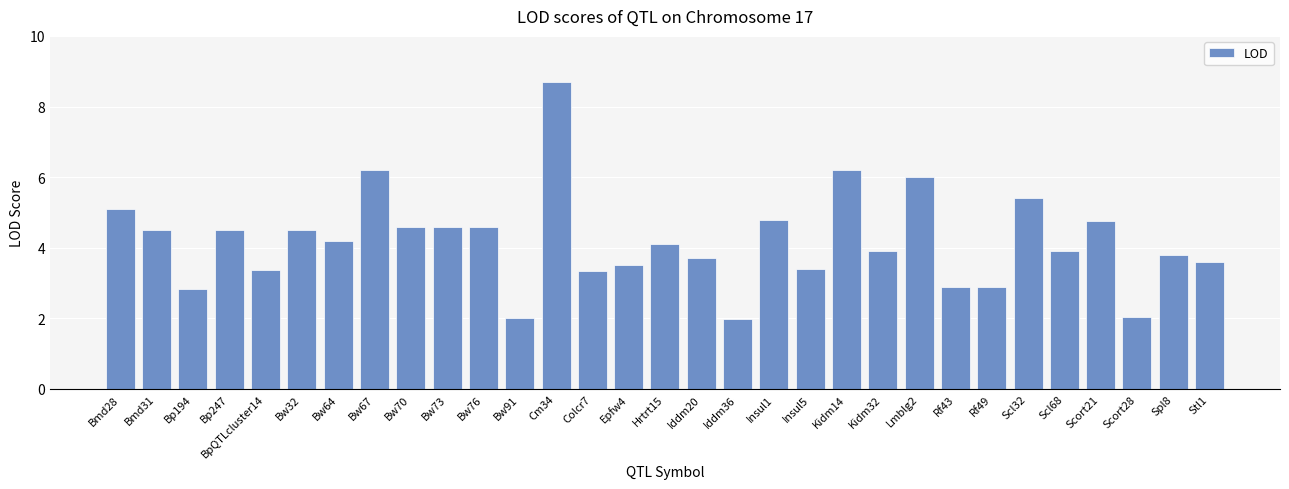

What is the value of the 3rd bar from the left?

2.8